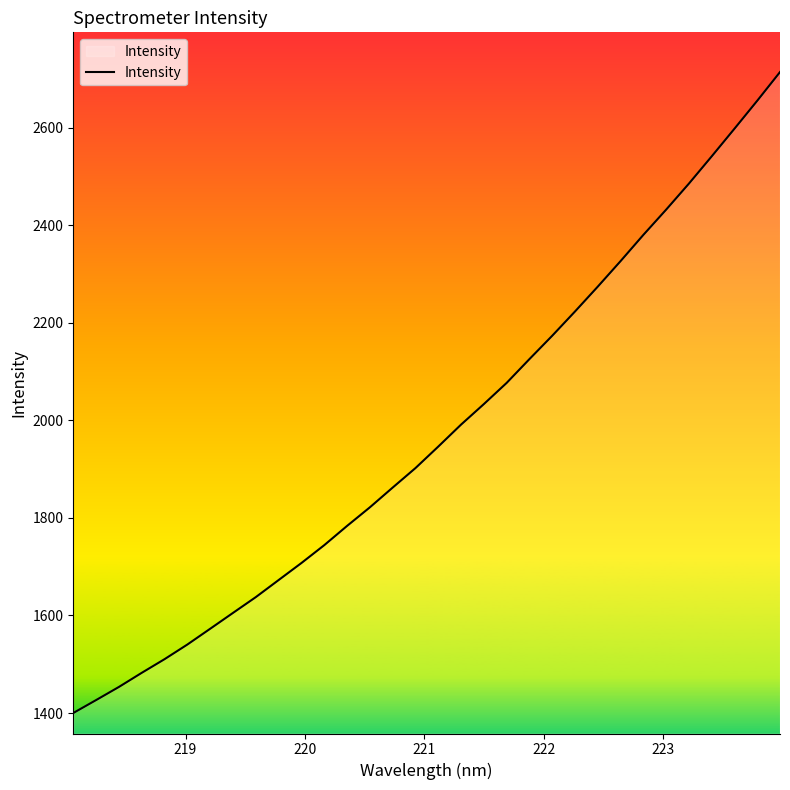

What is the maximum value shown in the chart?

2713.8